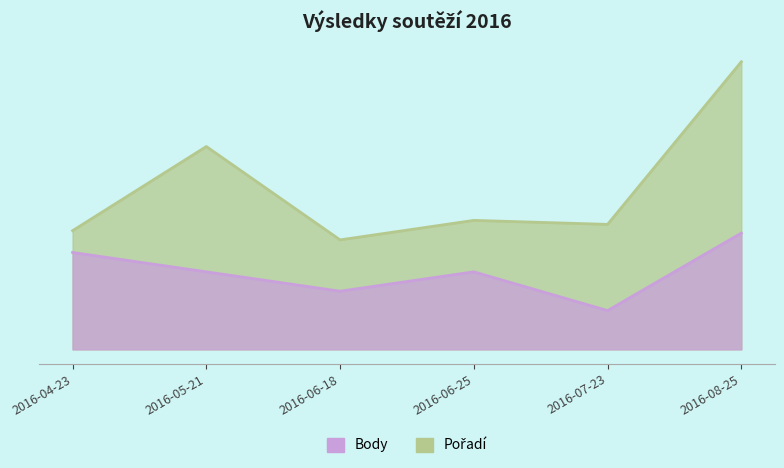

What are all the series names shown in the legend?

Body, Pořadí